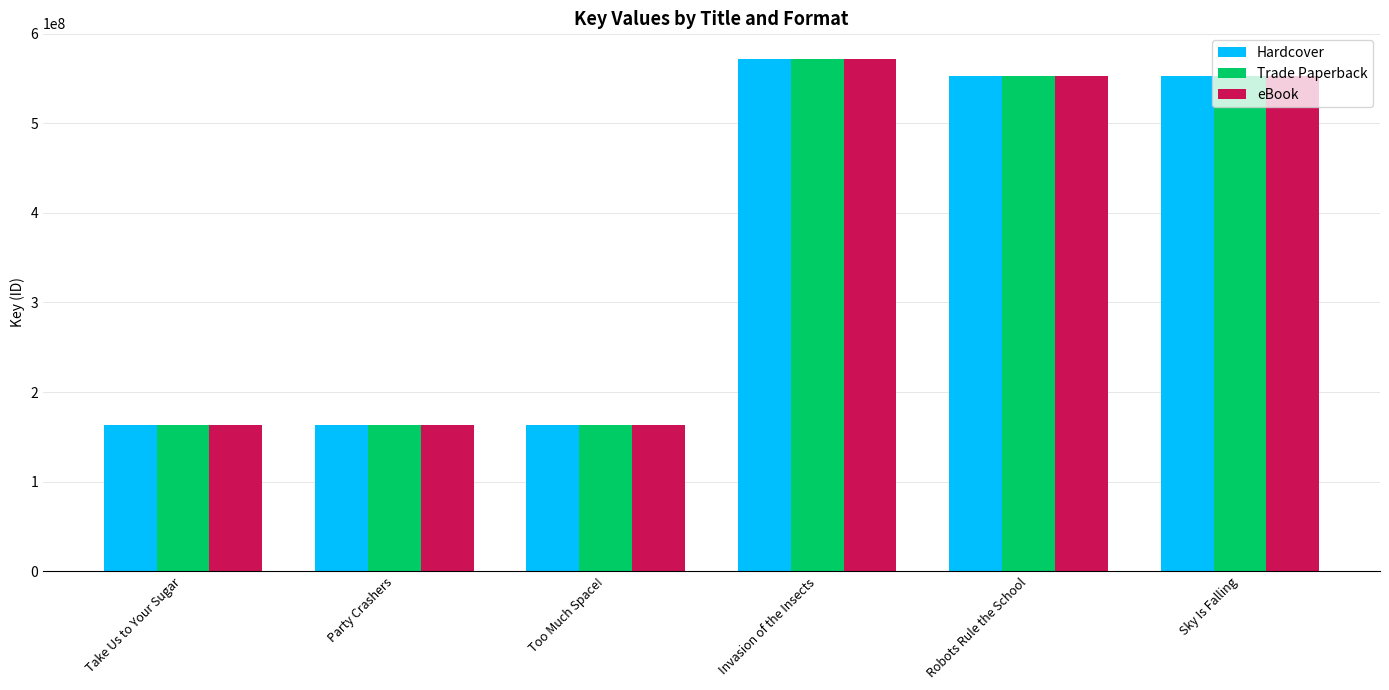

Are the bars grouped side by side (vs. stacked)?

Yes